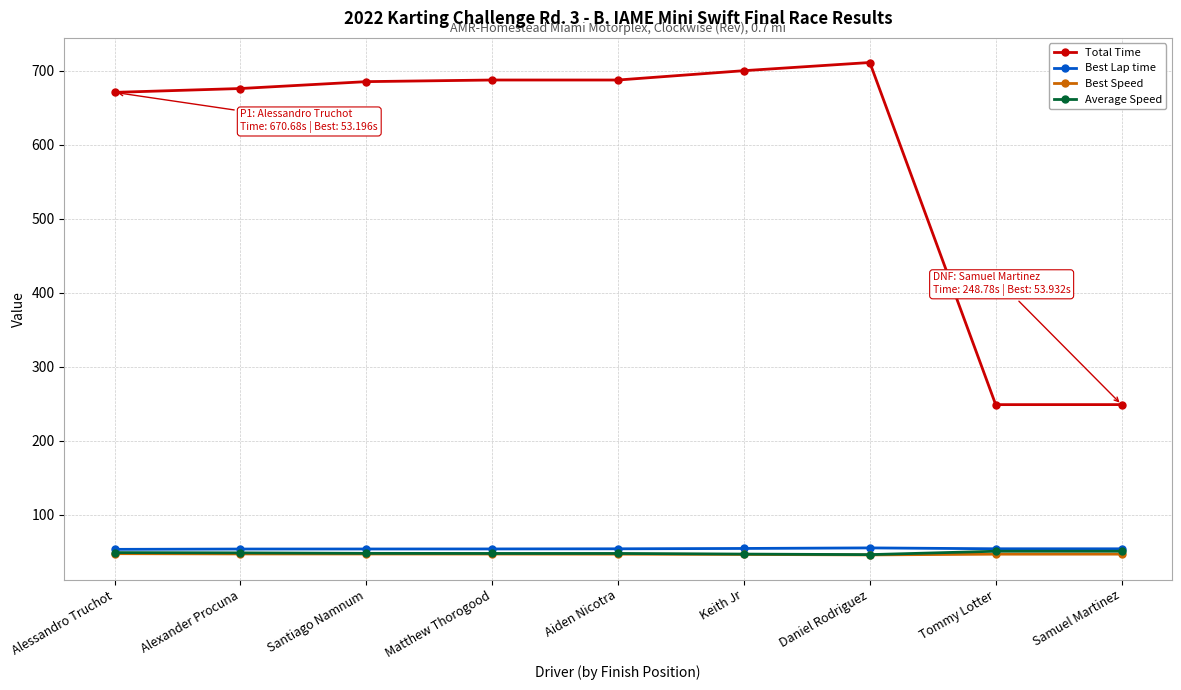

How many categories are shown in the chart?

9